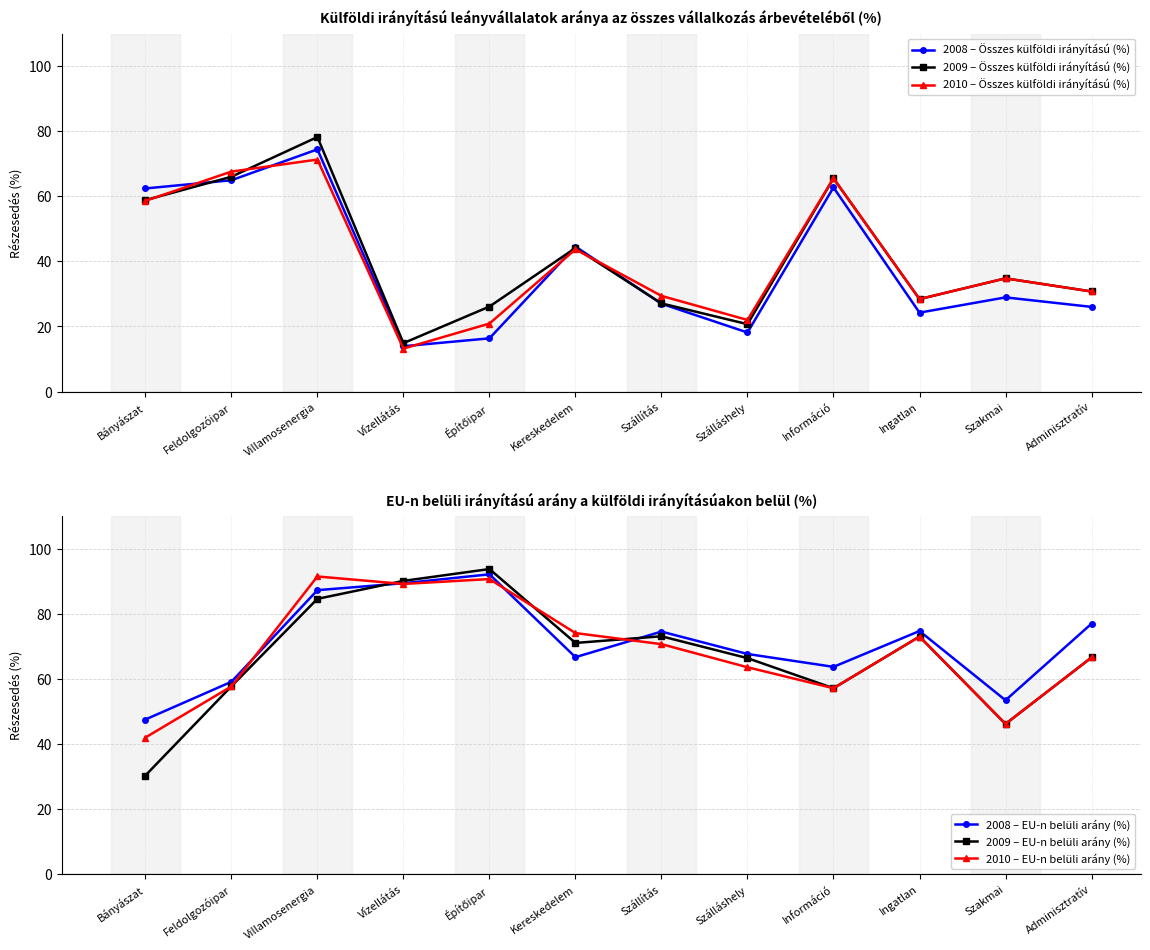

What is the spread (max minus min) of values at Információ?

8.4